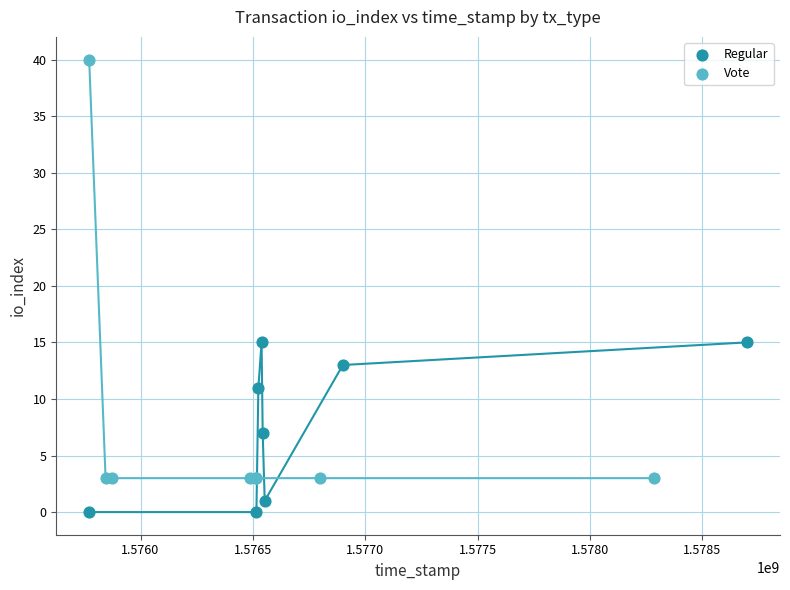

What are all the series names shown in the legend?

Regular, Vote